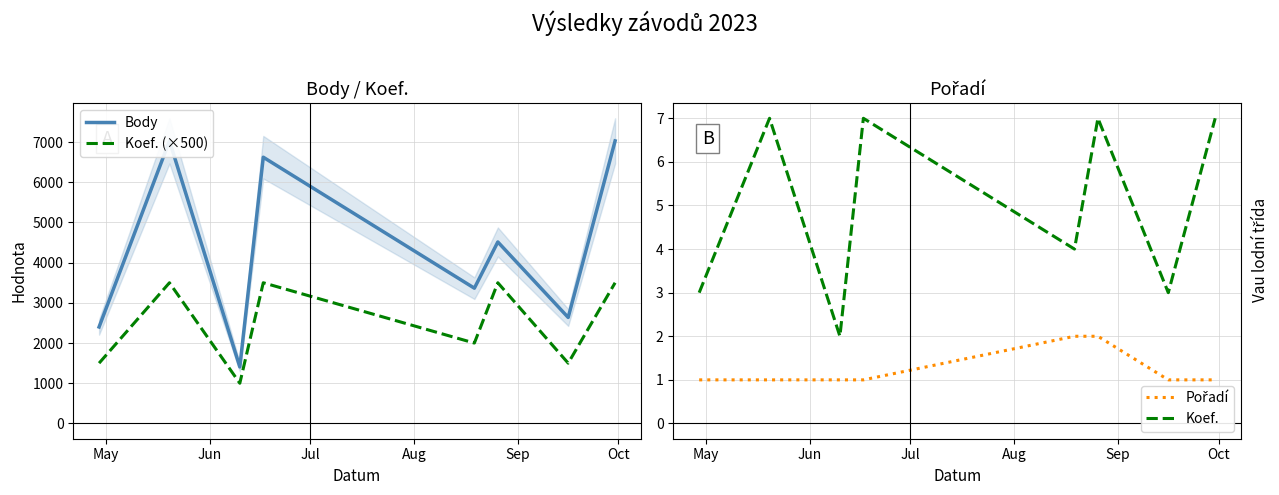

Which label corresponds to the smallest value in the chart?

May